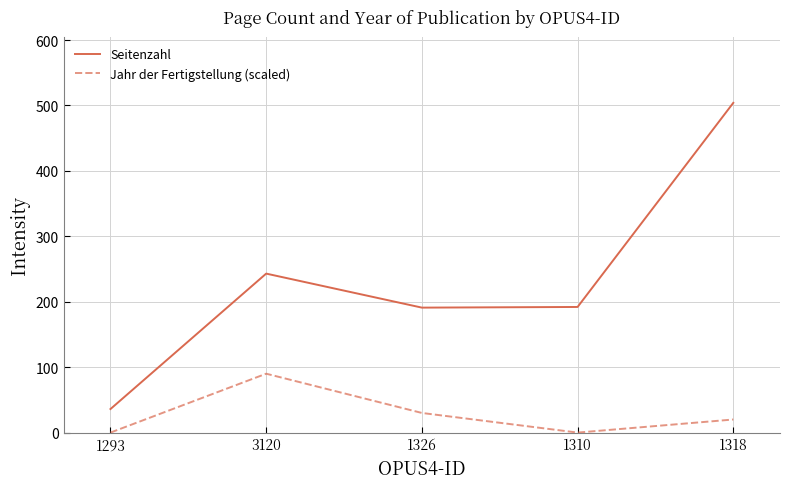

Which series has the largest range (max minus min)?

Seitenzahl